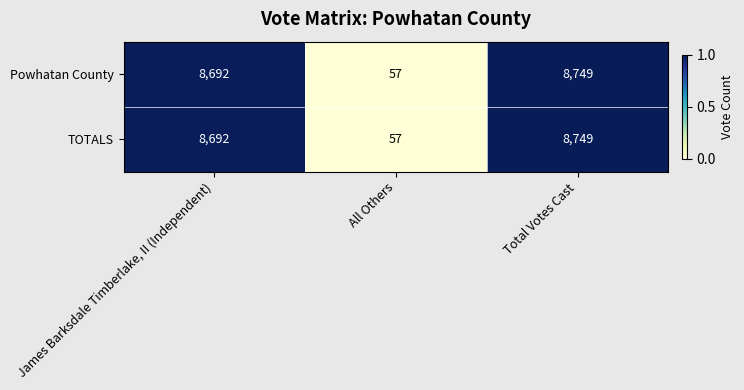

List the labels in order of Powhatan County value, smallest first.

All Others, James Barksdale Timberlake, II (Independent), Total Votes Cast